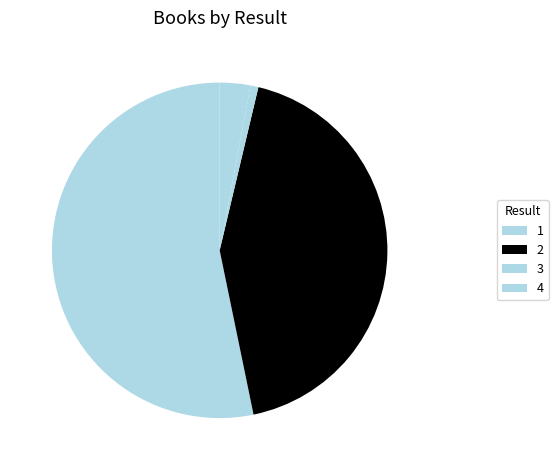

Is it true that 4 is 1% of the pie?

False